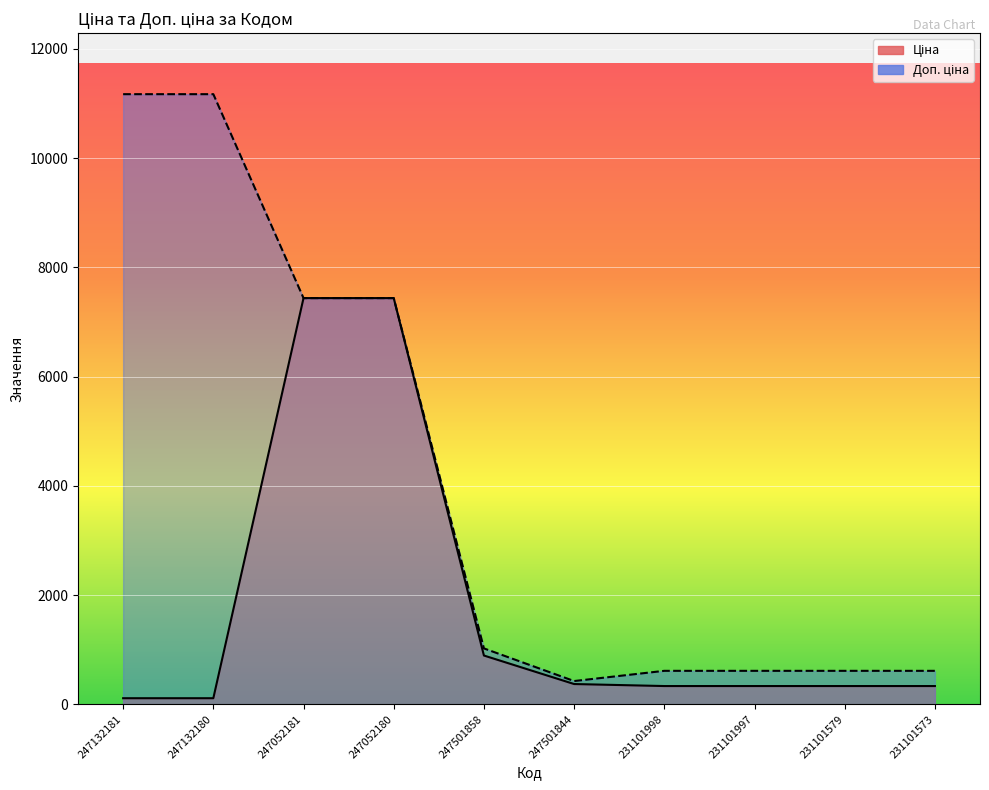

Which series changed the most between 247132181 and 231101573?

Доп. ціна